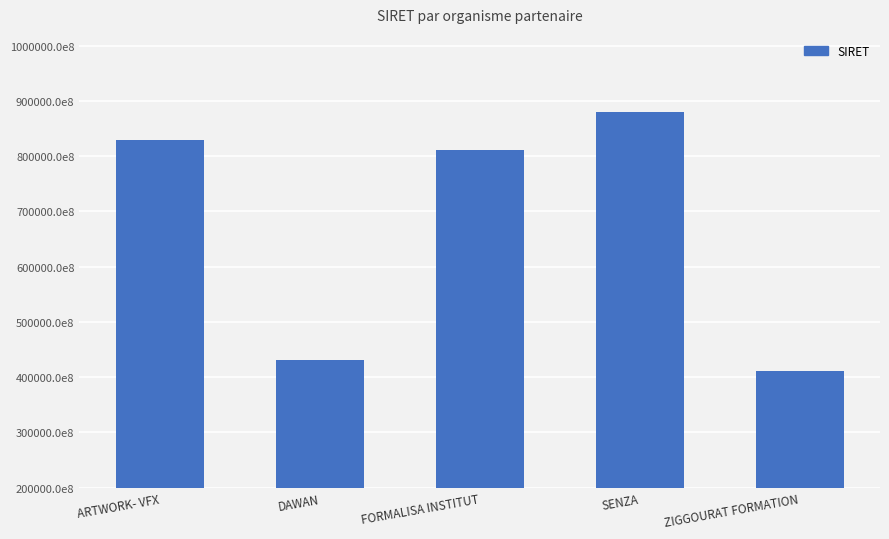

Reading right to left, extract all data points from this chart.

41087543900045	88024436300011	81095249900020	42998754800162	82878404100026